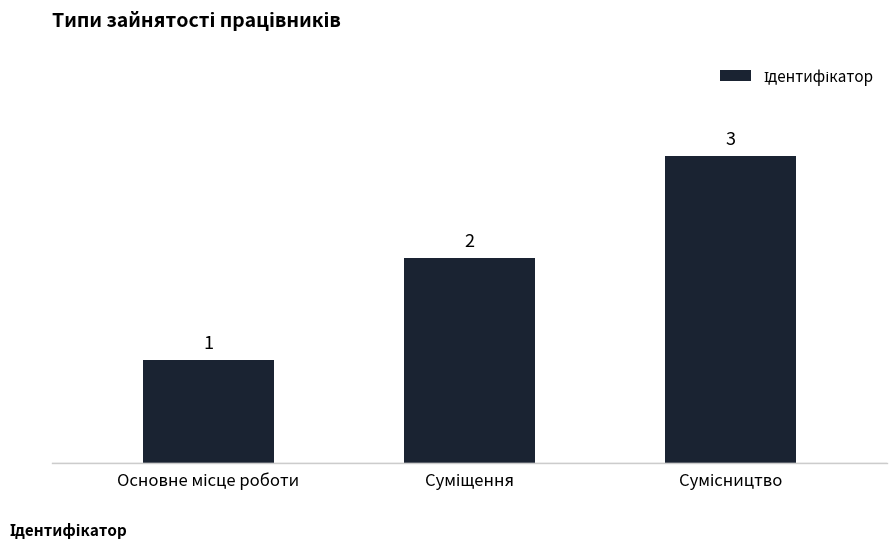

What is the sum of all values?

6